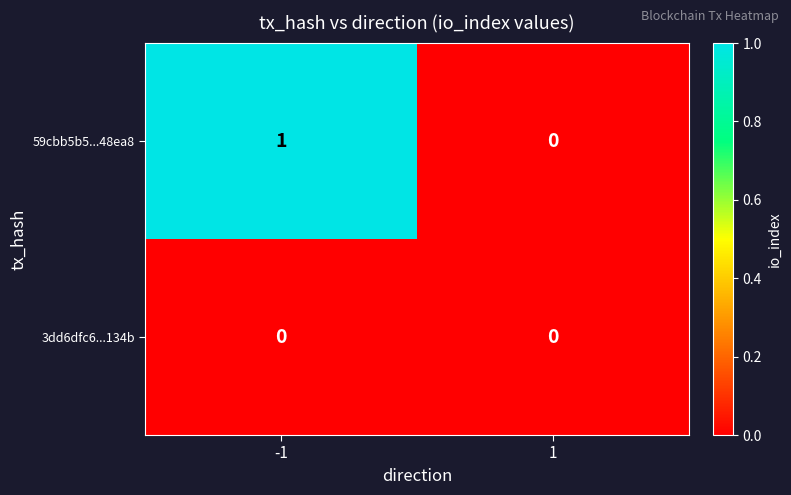

Is it true that 59cbb5b5...48ea8 equals 1 at -1?

True